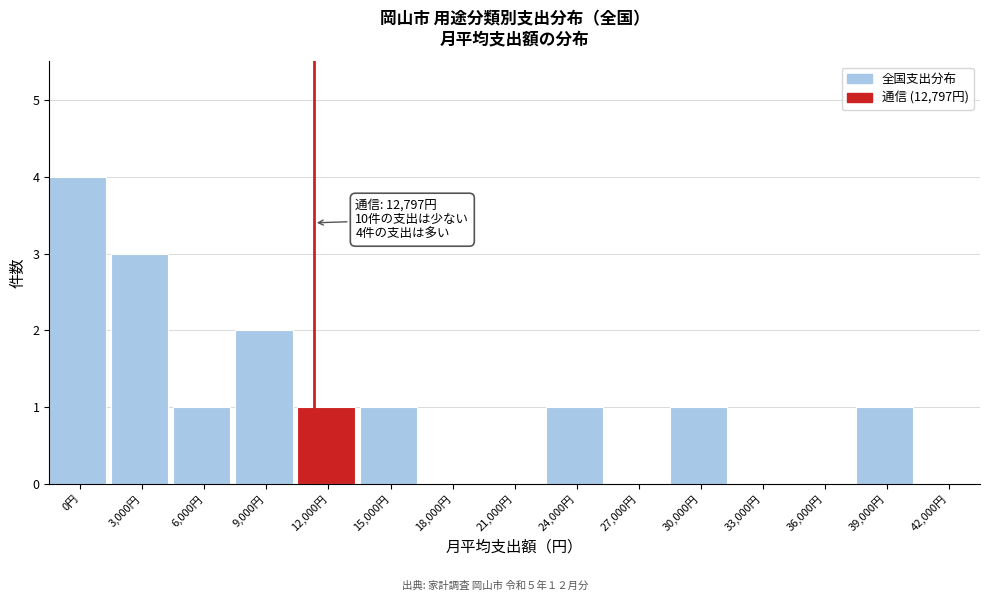

Reading left to right, extract all data points from this chart.

0円=4	3,000円=3	6,000円=1	9,000円=2	12,000円=1	15,000円=1	18,000円=0	21,000円=0	24,000円=1	27,000円=0	30,000円=1	33,000円=0	36,000円=0	39,000円=1	42,000円=0